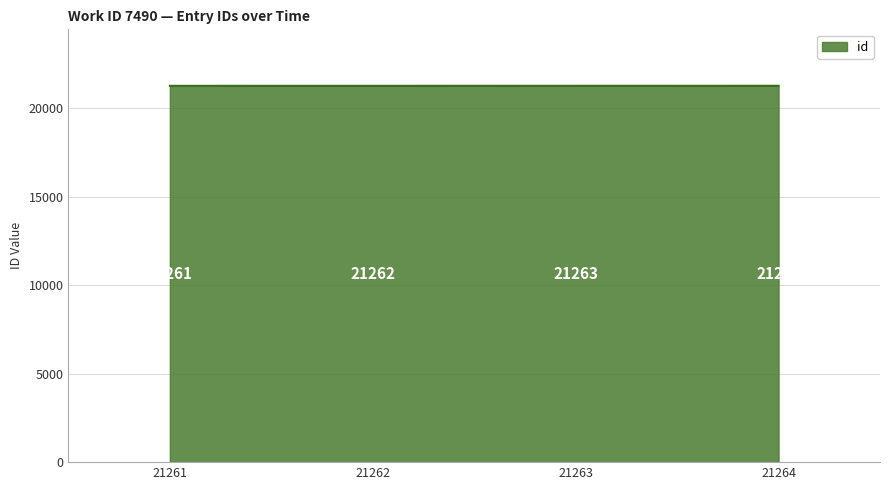

Is it true that the value at 21261 is 29815?

False